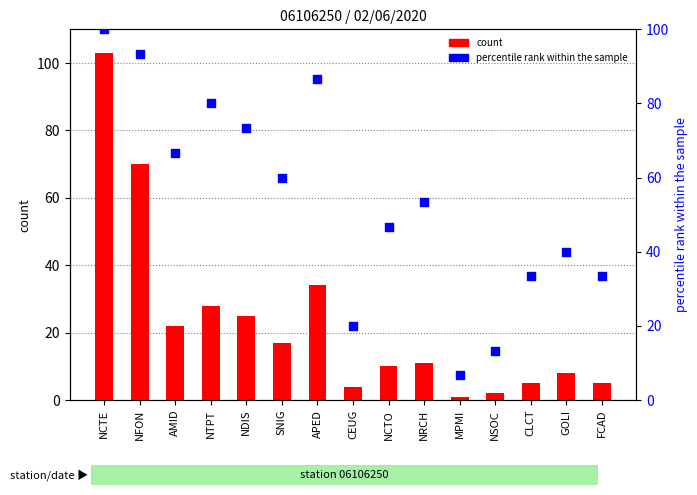

Is the value of count at NTPT greater than the value of percentile rank within the sample at NDIS?

No